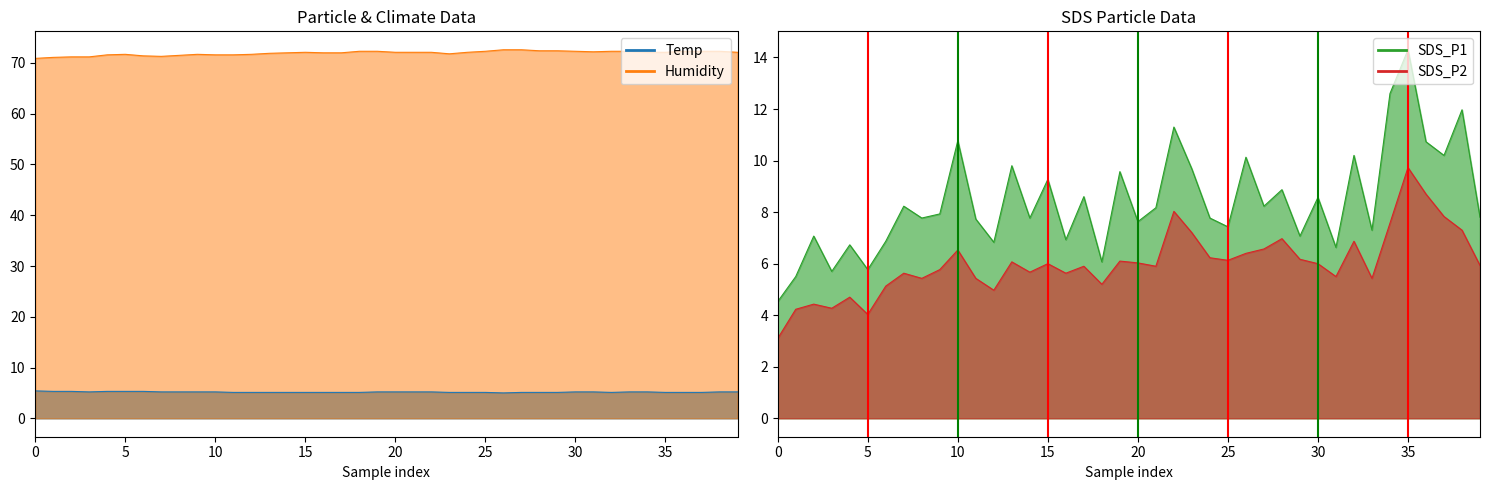

What is the difference between the SDS_P1 values at 00:35 and 00:47?

1.8